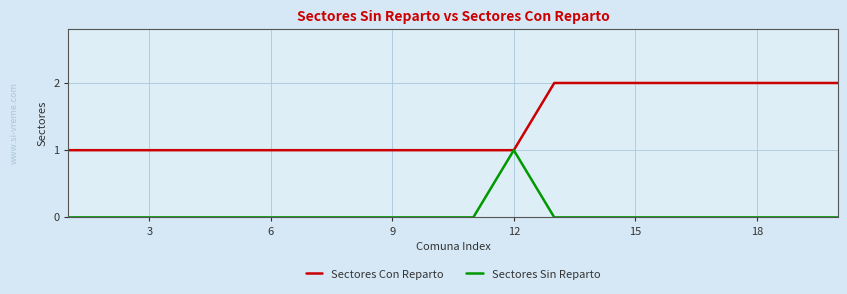

List the series in order of their peak value, highest first.

Sectores Con Reparto, Sectores Sin Reparto